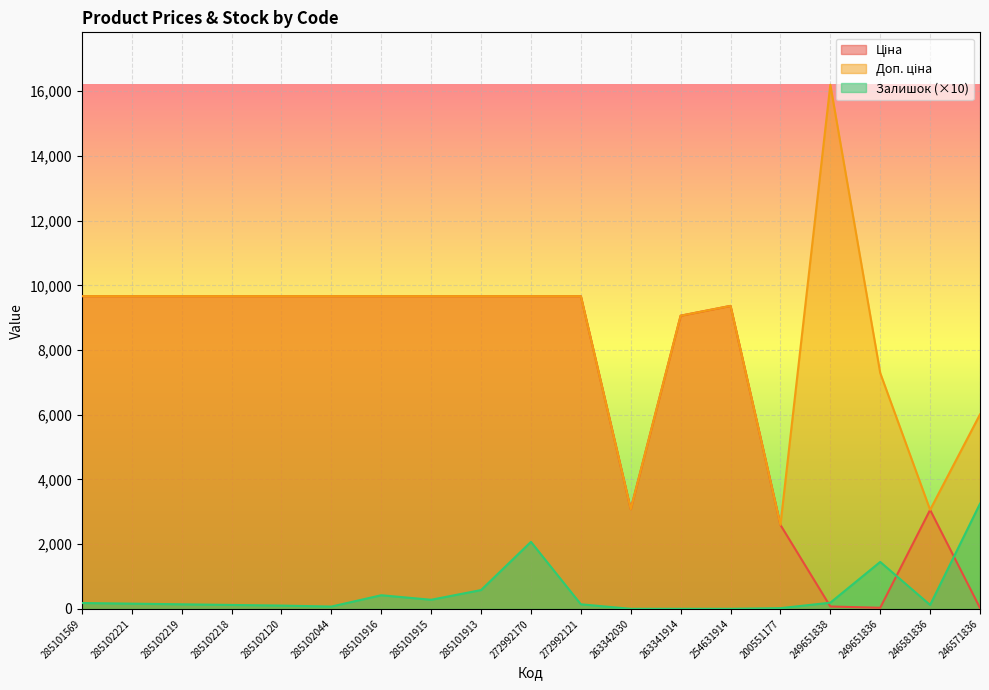

Is it true that Доп. ціна equals 3979.0 at 246581836?

False